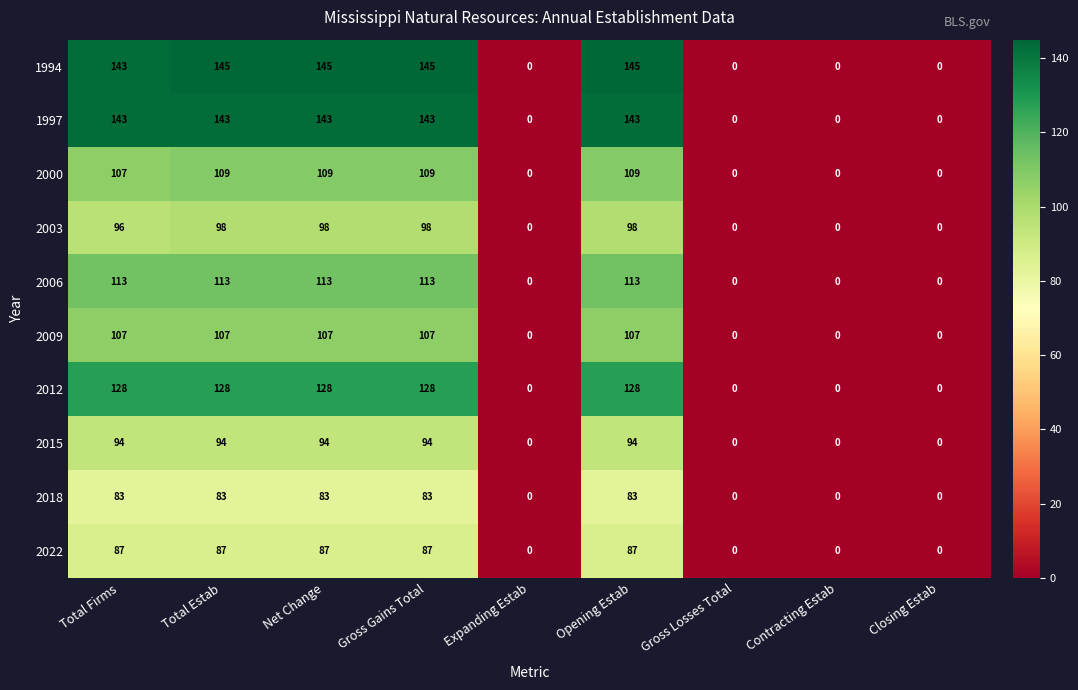

How many distinct data groups are displayed?

10